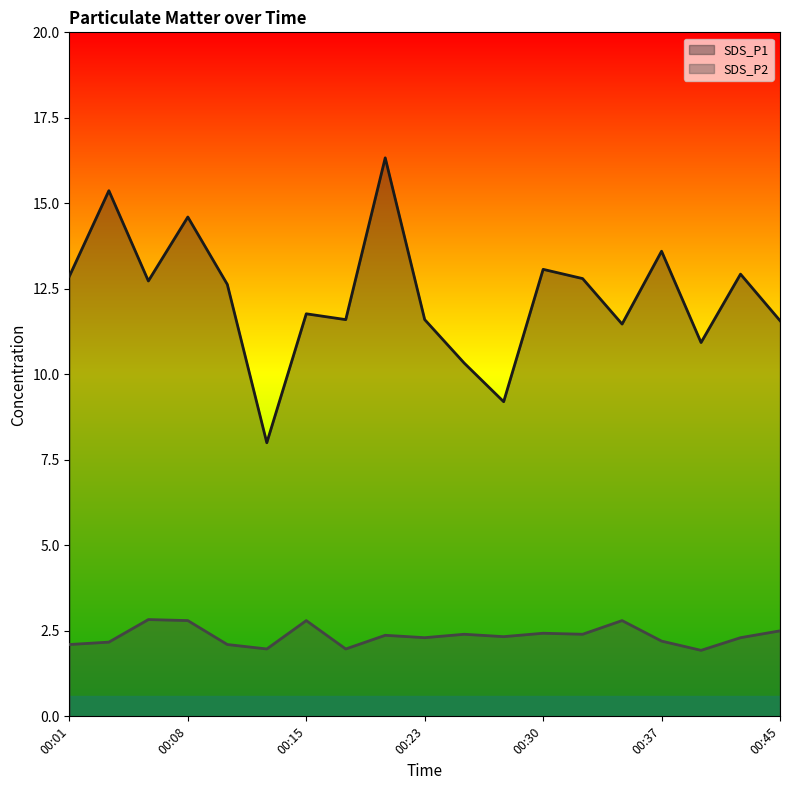

What is the maximum value shown in the chart?

16.3